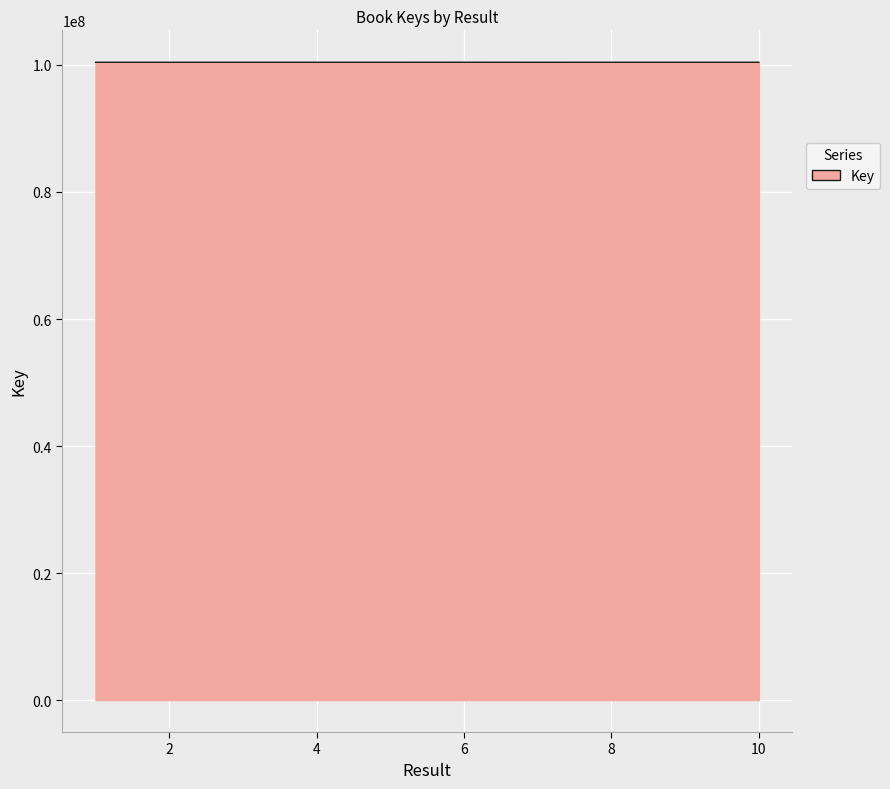

What is the minimum value shown in the chart?

100422688